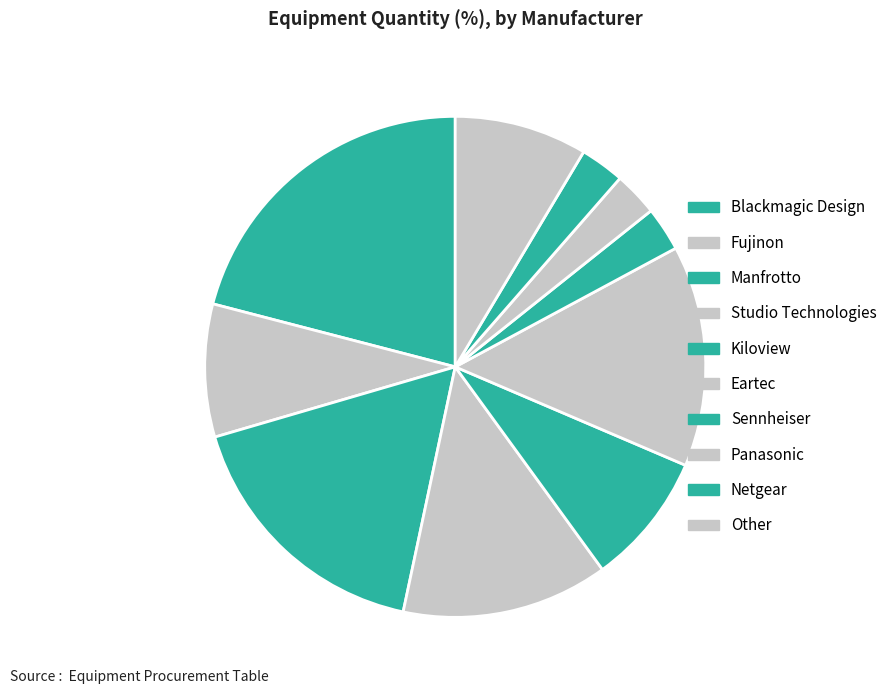

To the nearest percent, what portion does Kiloview represent?

9%